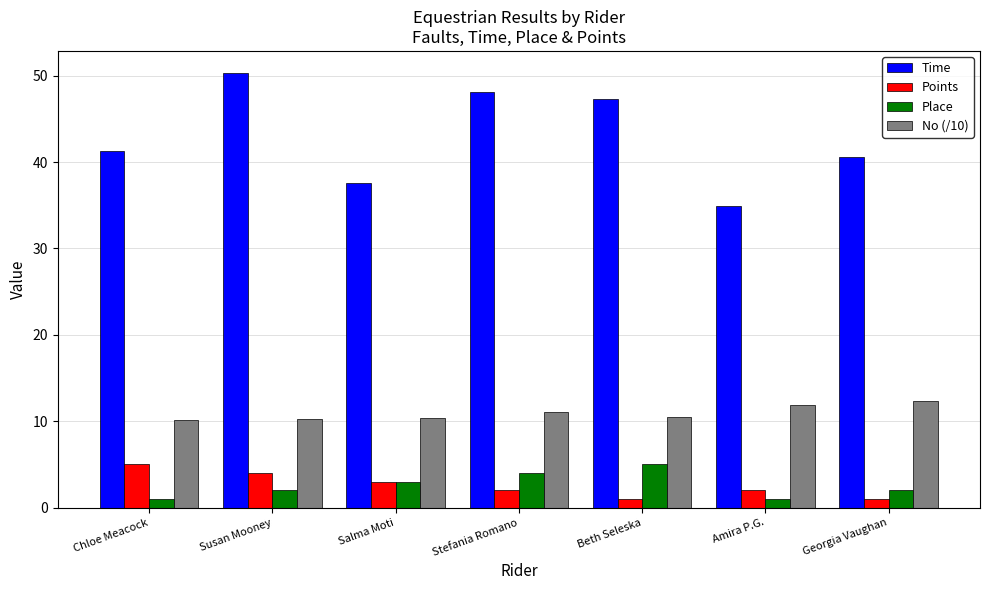

What is the value of the Place bar at the 7th from the left?

2.0